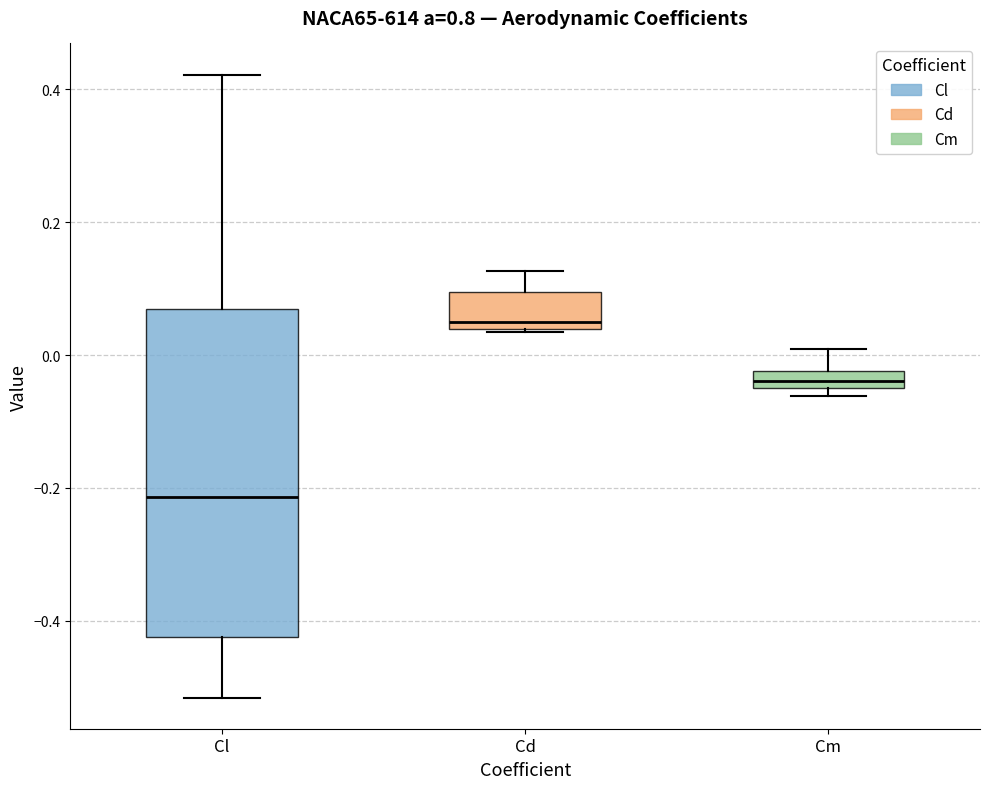

Which box has the highest median line?

Cd